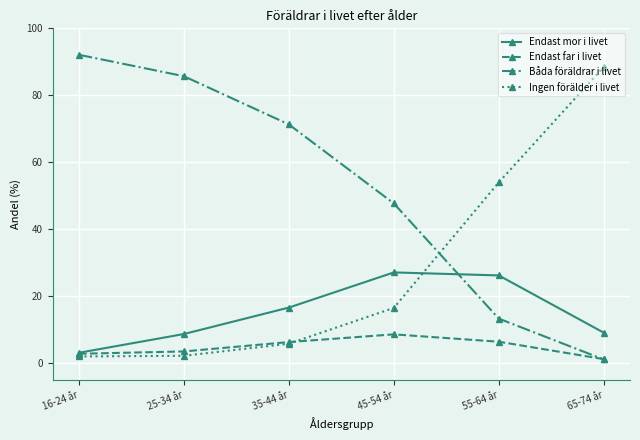

What is the label of the 4th point from the left?

45-54 år